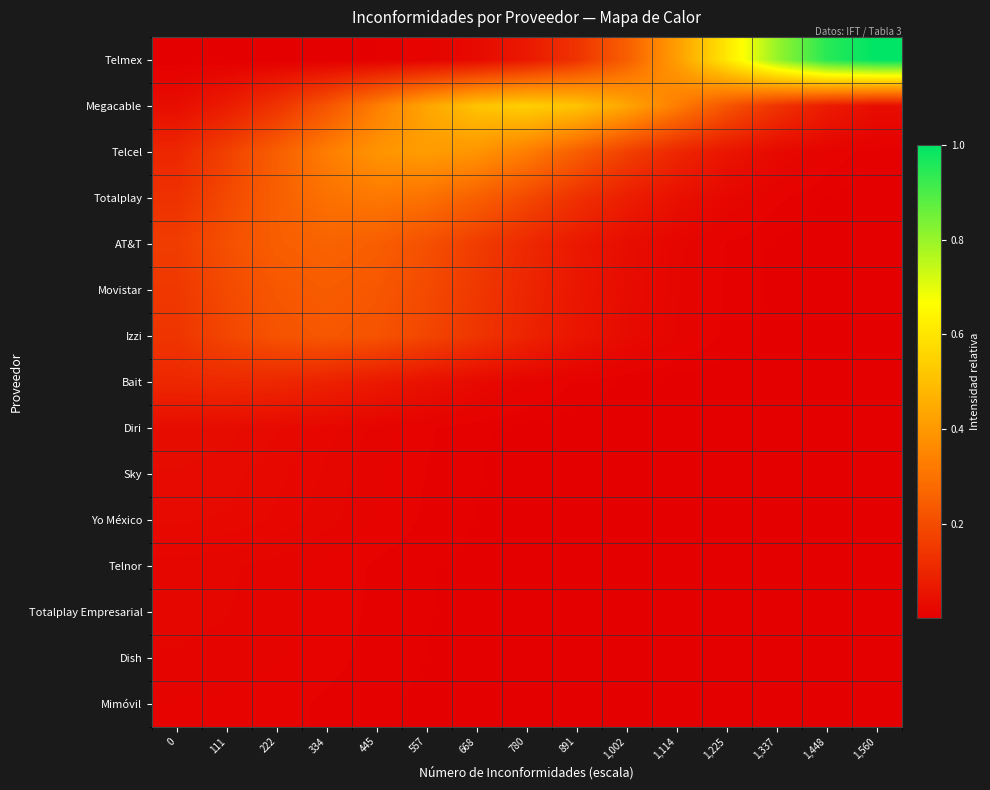

Between 111 and 1,448, which series saw the biggest shift?

Telmex